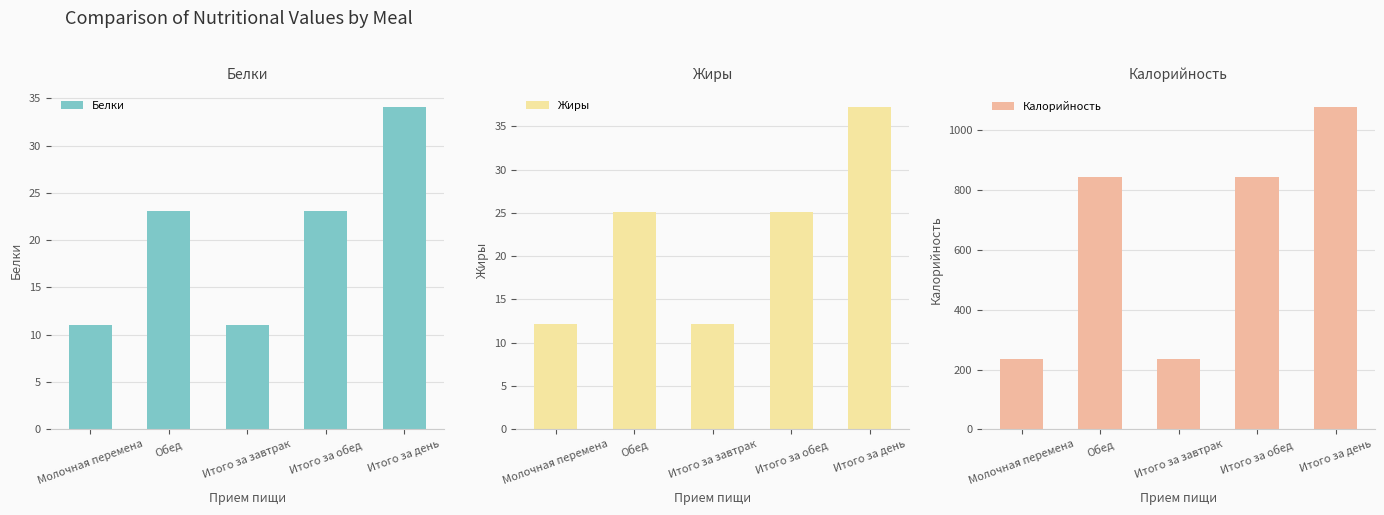

Count the number of data series in this chart.

3